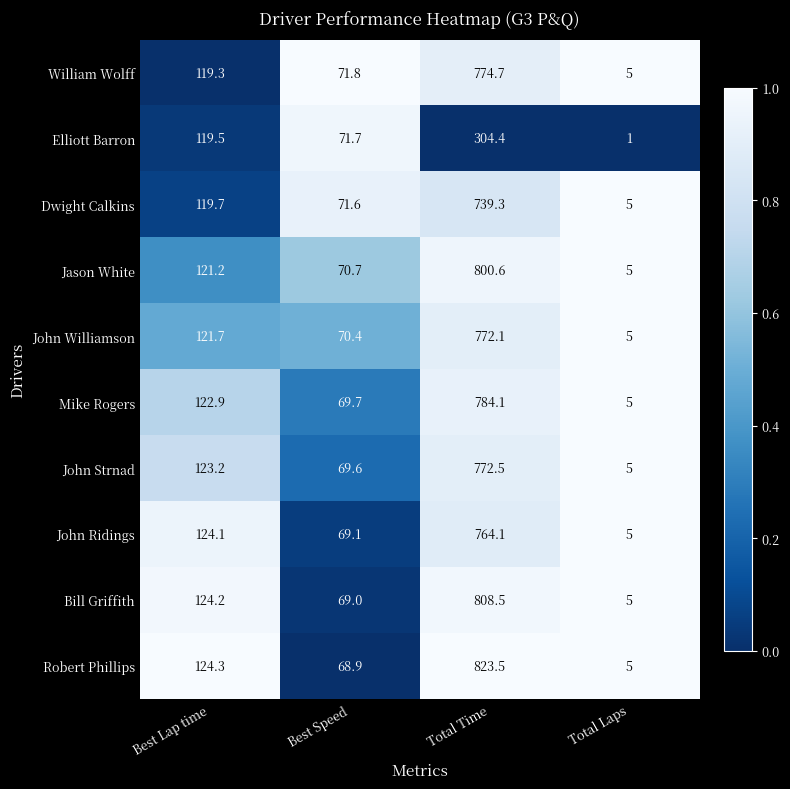

What is the total value across all series at Best Speed?

702.5